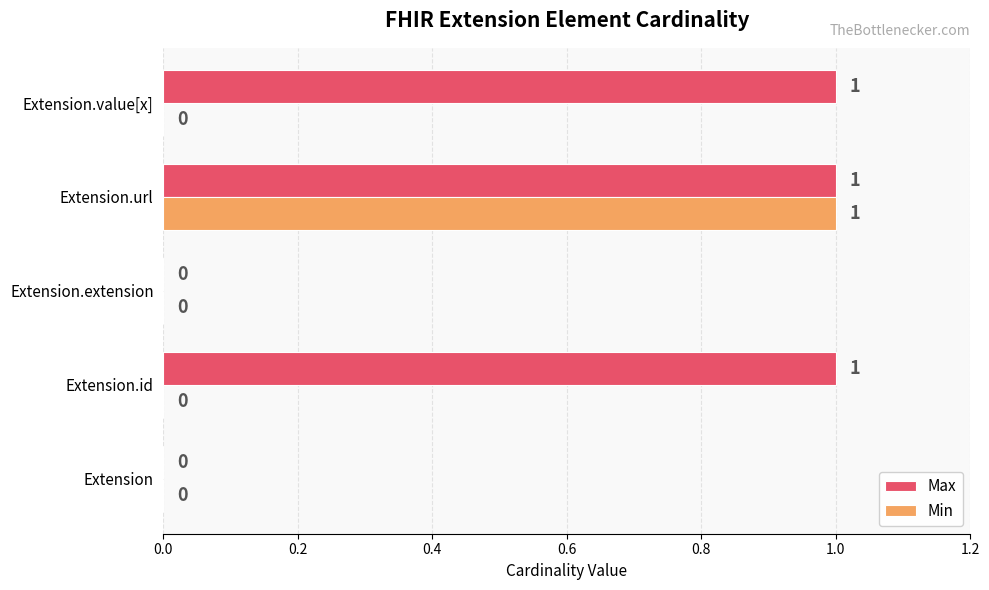

How many Min values are between 0 and 1?

5